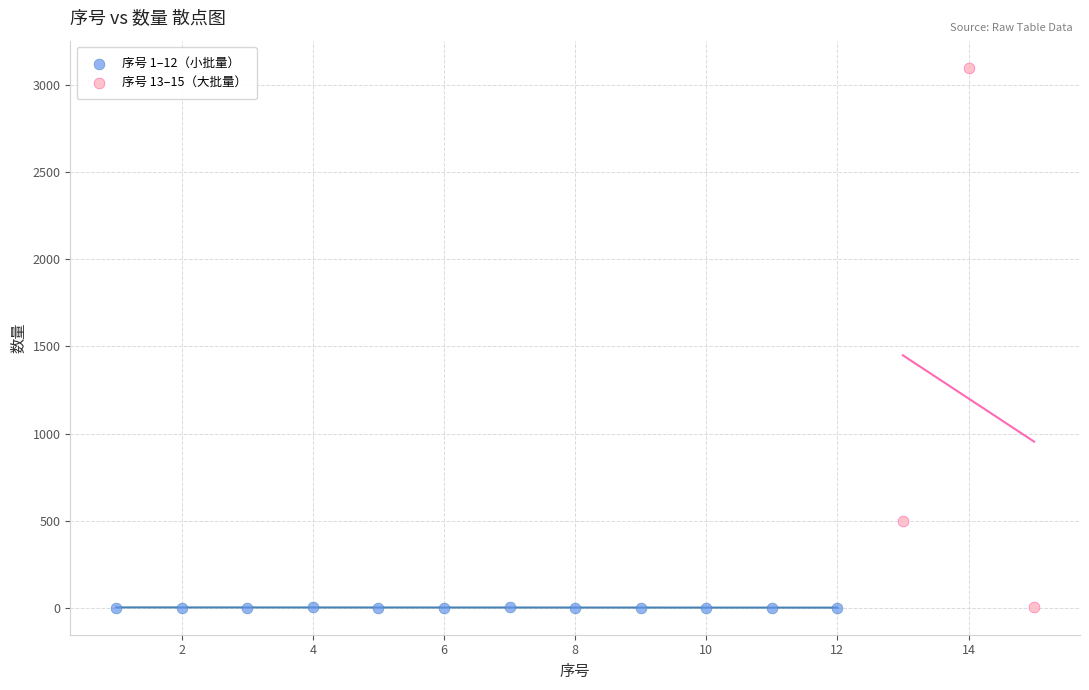

Which series contains the highest Y value?

序号 13–15（大批量）